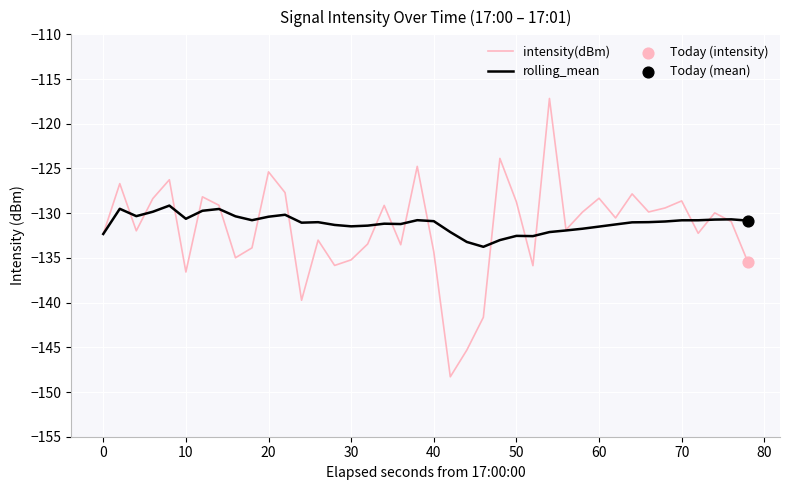

Which series has the largest range (max minus min)?

intensity(dBm)